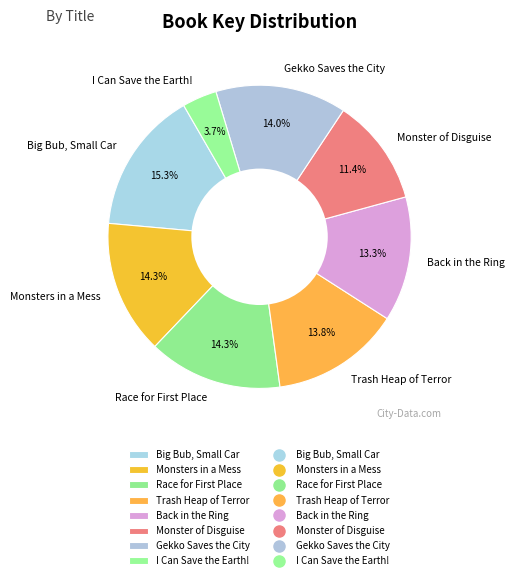

Does any single category account for the majority?

No